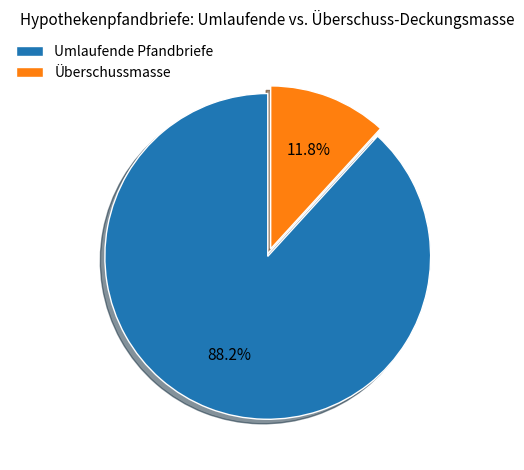

What percentage do Umlaufende Pfandbriefe and Überschussmasse together represent?

100.0%